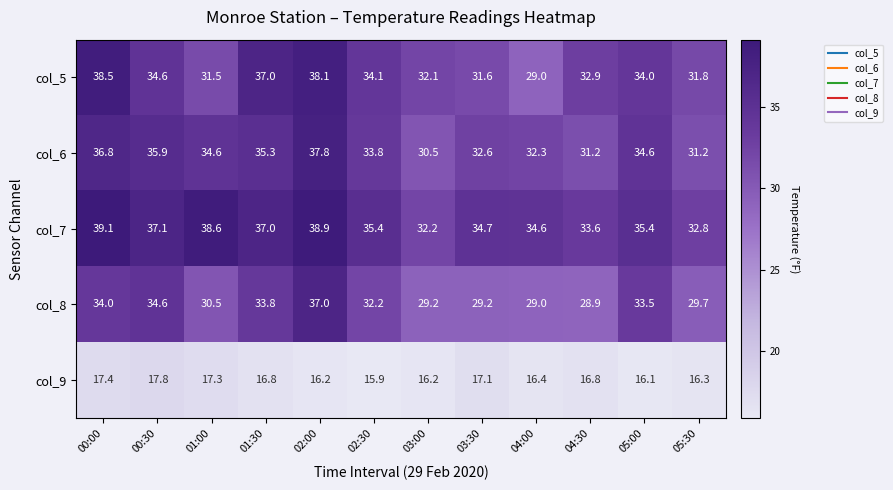

What is the sum of all col_5 values?

405.2